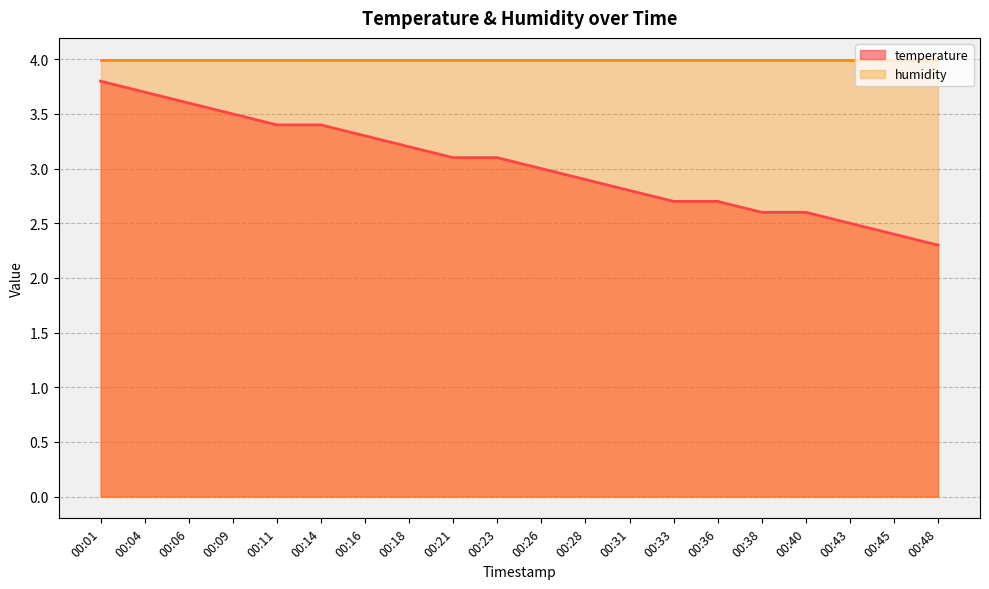

The chart shows a value of 4.7 at 00:31. True or false?

False